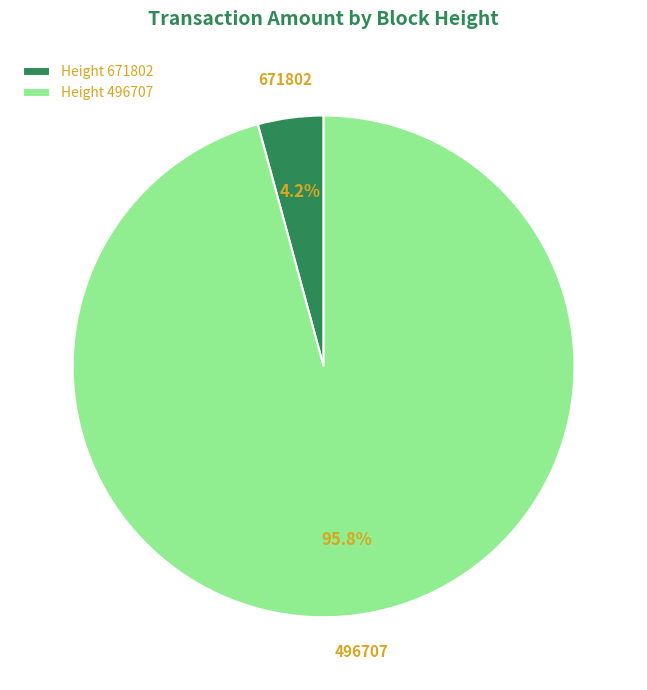

Is there any slice that represents more than half of the pie?

Yes